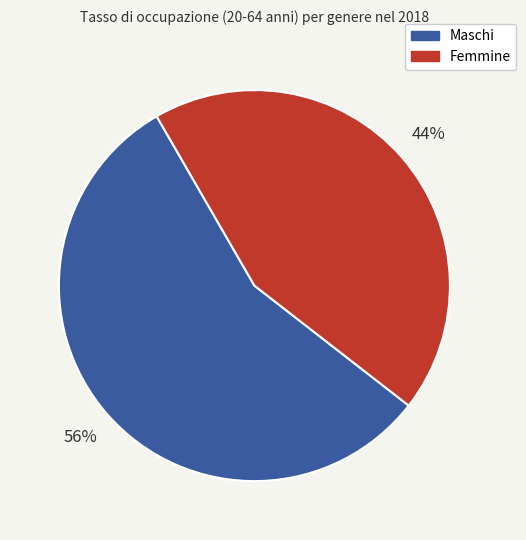

Which category accounts for the majority?

Maschi